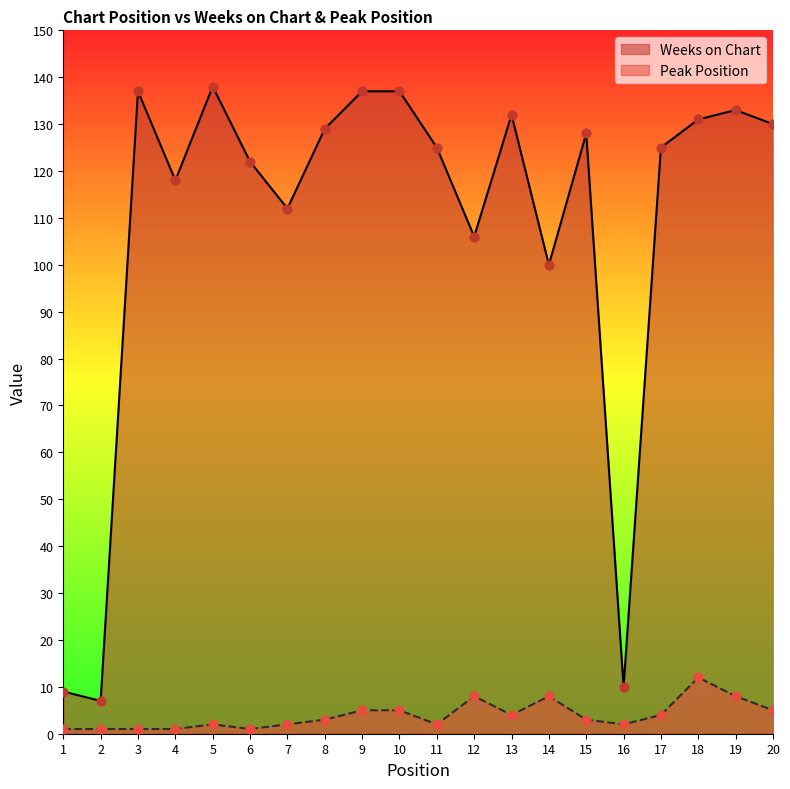

What are all the series names shown in the legend?

Weeks on Chart, Peak Position